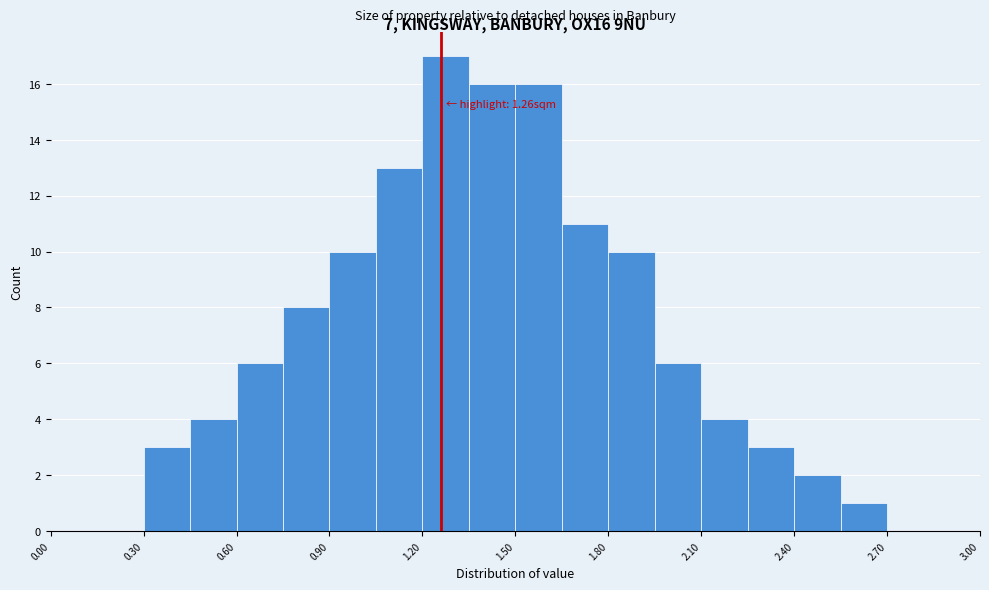

Around what value on the x-axis is the tallest bar? Give the approximate position of its centre, as read against the axis.

1.30